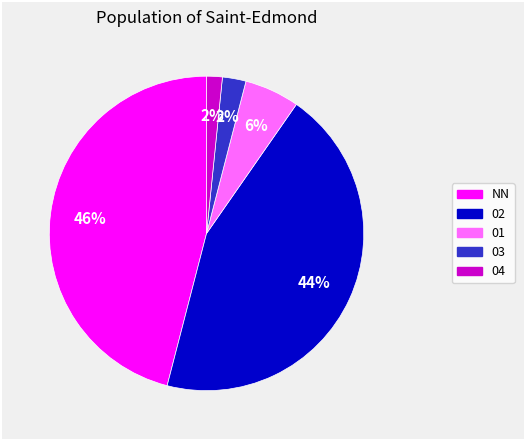

Between 02 and NN, which is larger?

NN